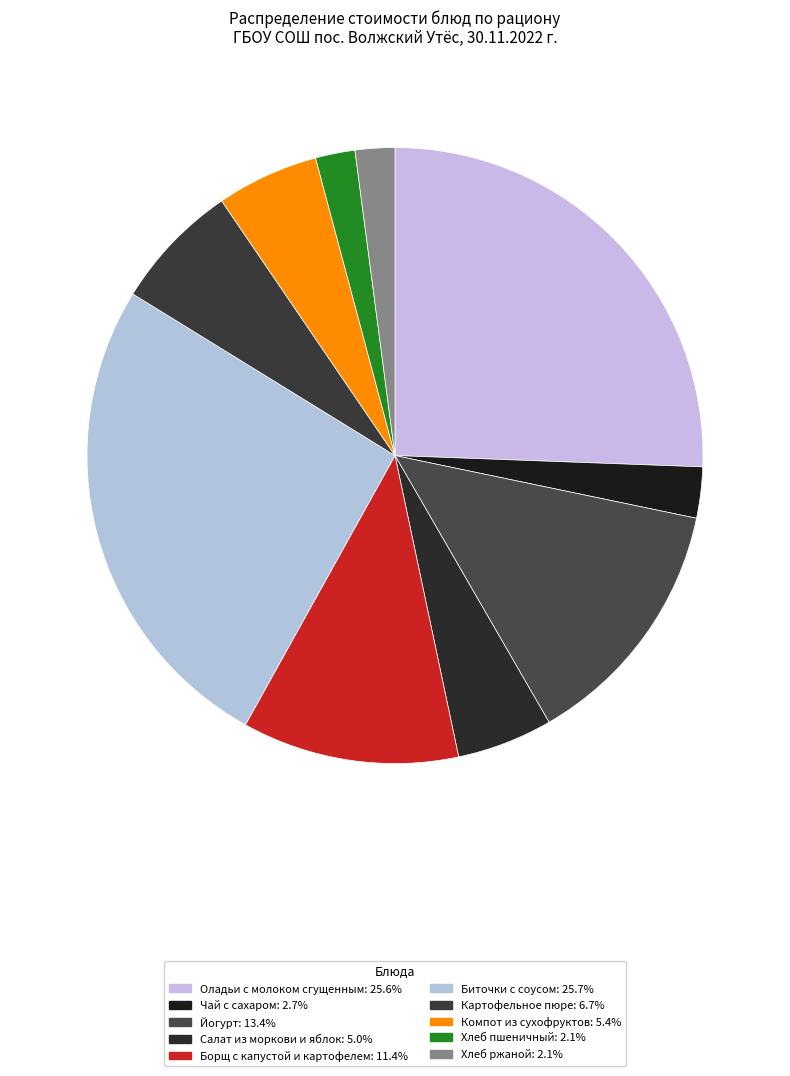

Does Оладьи с молоком сгущенным represent more than half of the total?

No